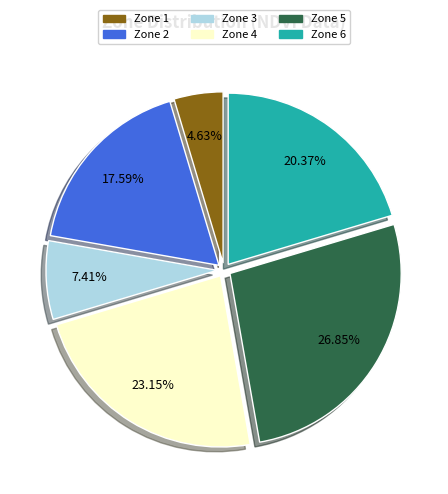

Is there a majority slice in this chart?

No